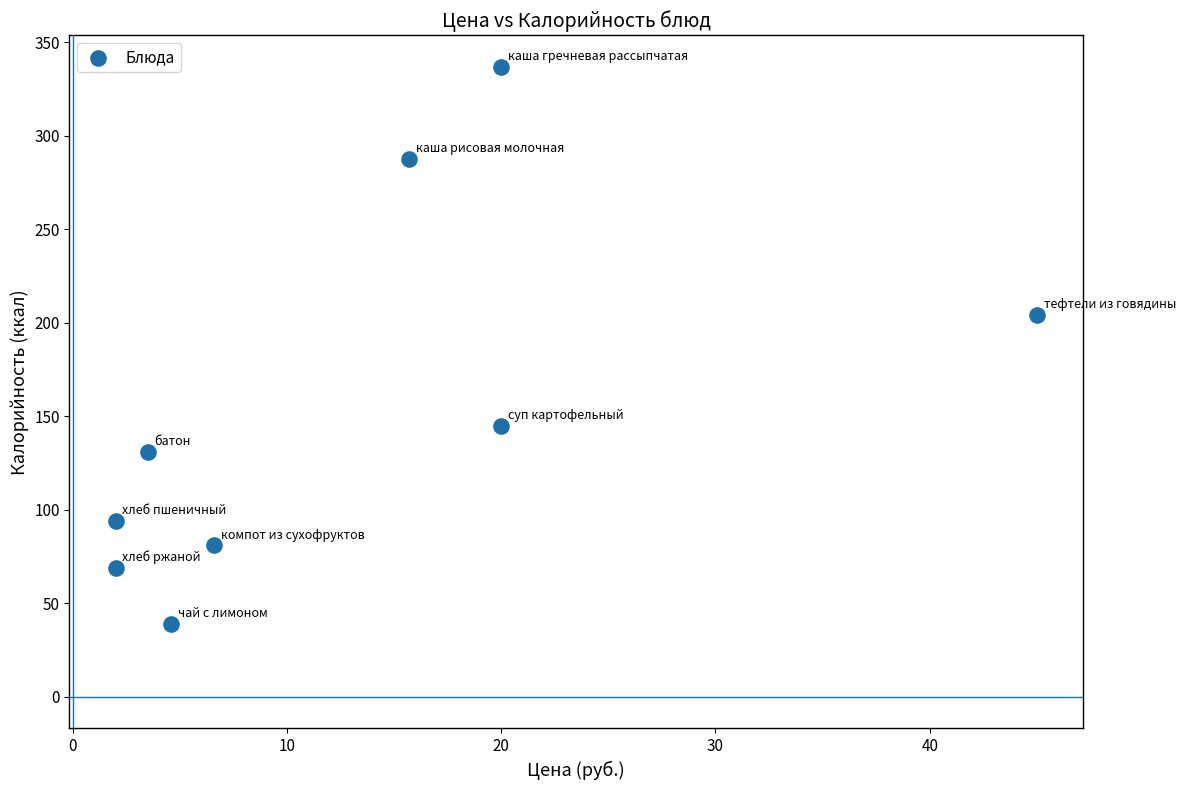

What Y value in the scatter plot is closest to 188?

204.0